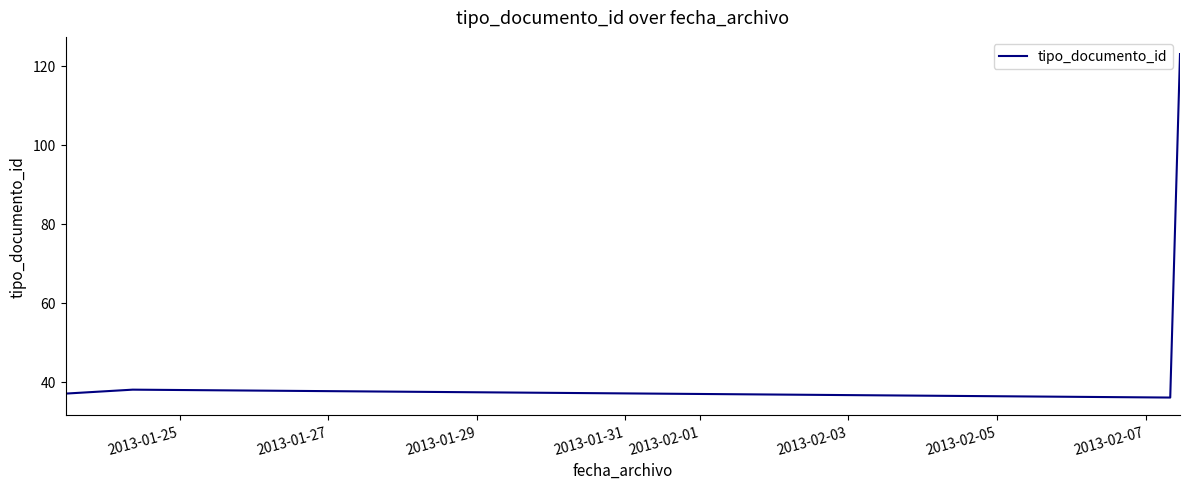

What is the minimum value shown in the chart?

36